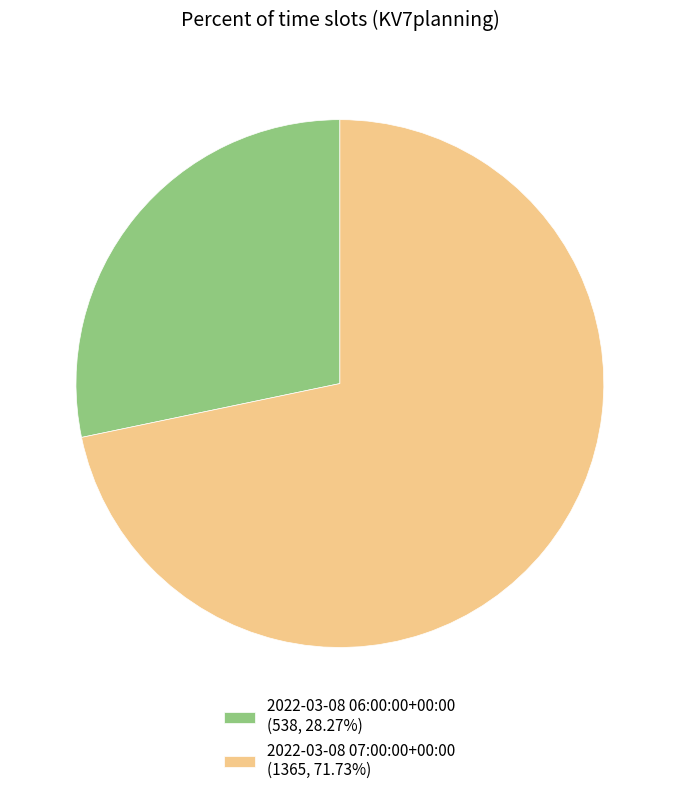

Is it true that 2022-03-08 07:00:00+00:00 is 72% of the pie?

True